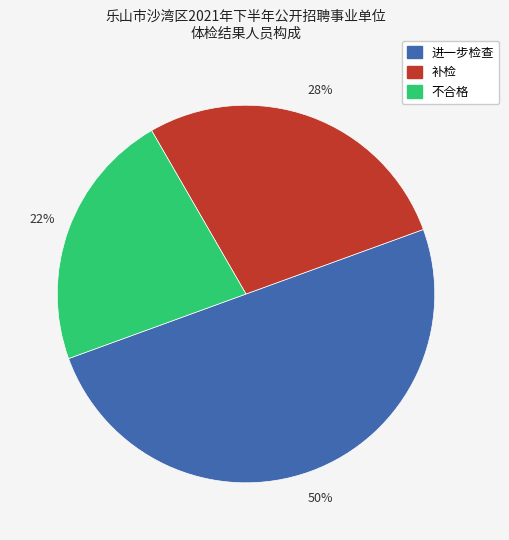

To the nearest percent, what percentage of the pie is 补检?

28%